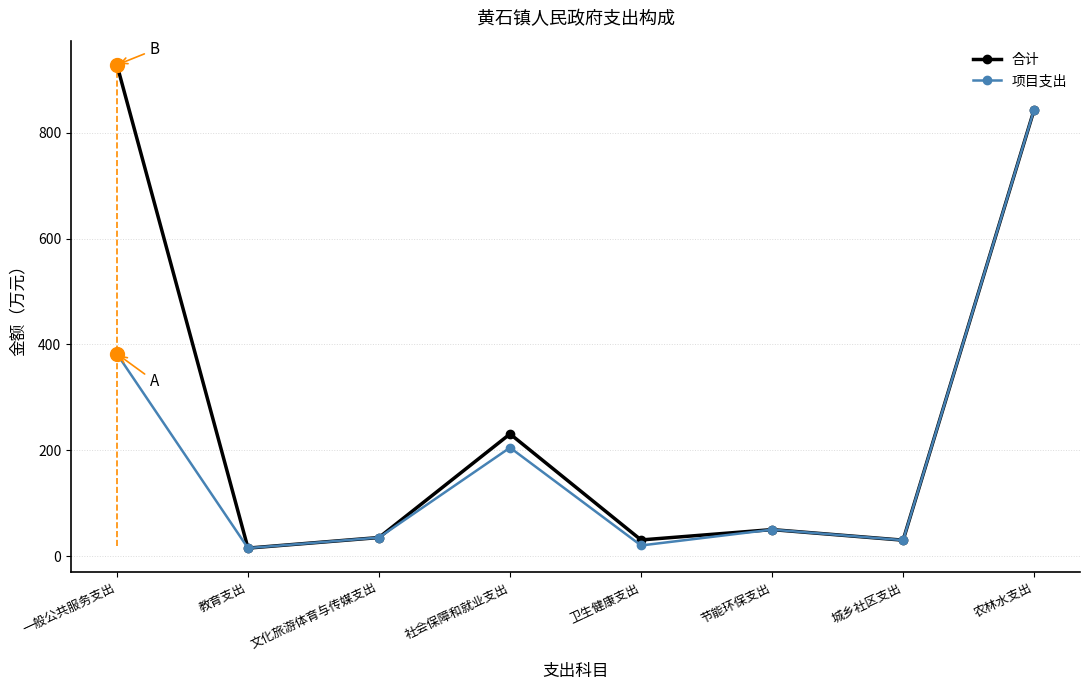

Which category has the lowest value in the 合计 series?

教育支出